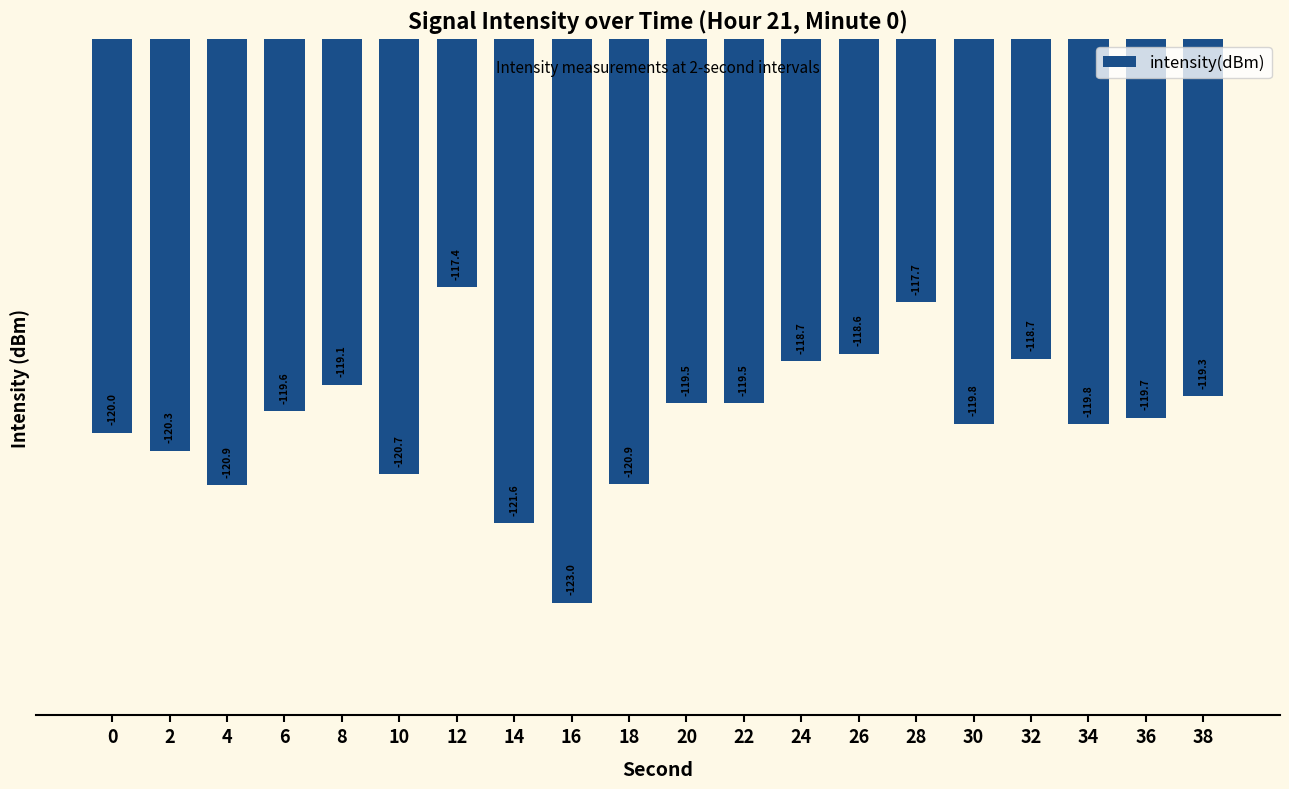

Read the value at 32.

-118.7